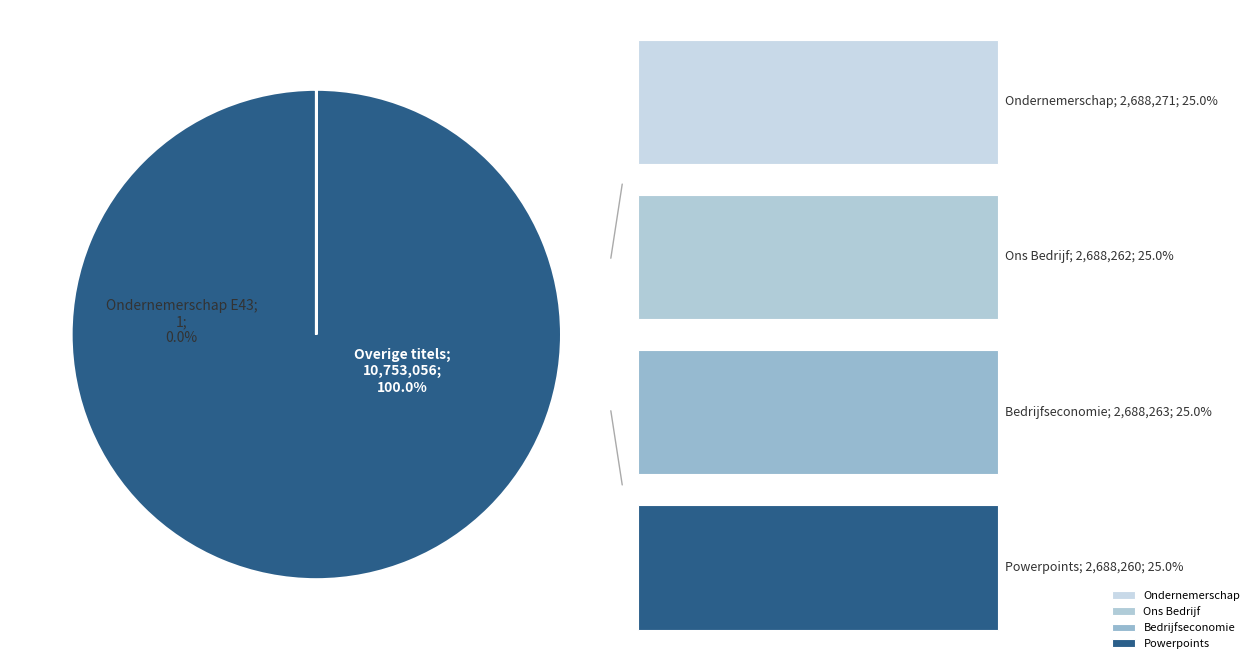

True or false: Ondernemerschap E43 accounts for 0% of the total.

True